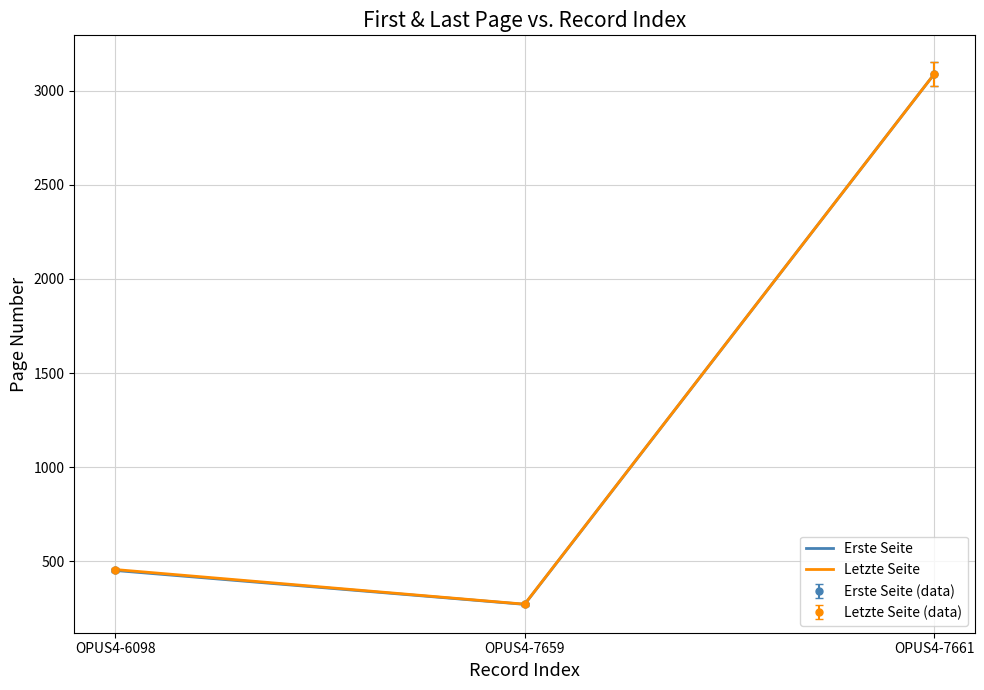

Is it true that Erste Seite equals 264.6 at OPUS4-7659?

True